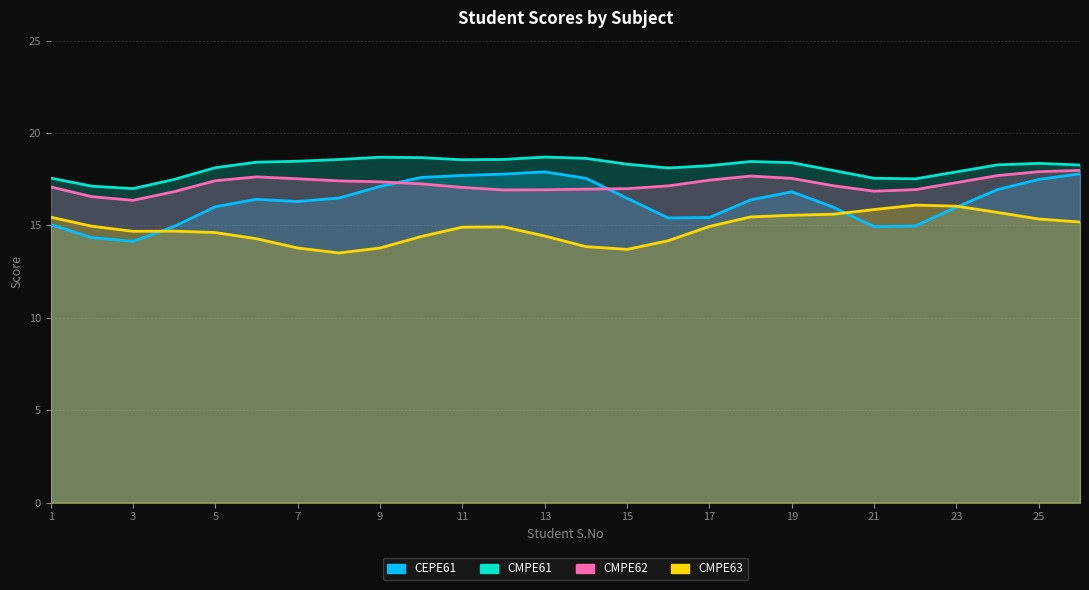

After their last crossing, which series has the higher values: CMPE63 or CMPE61?

CMPE61